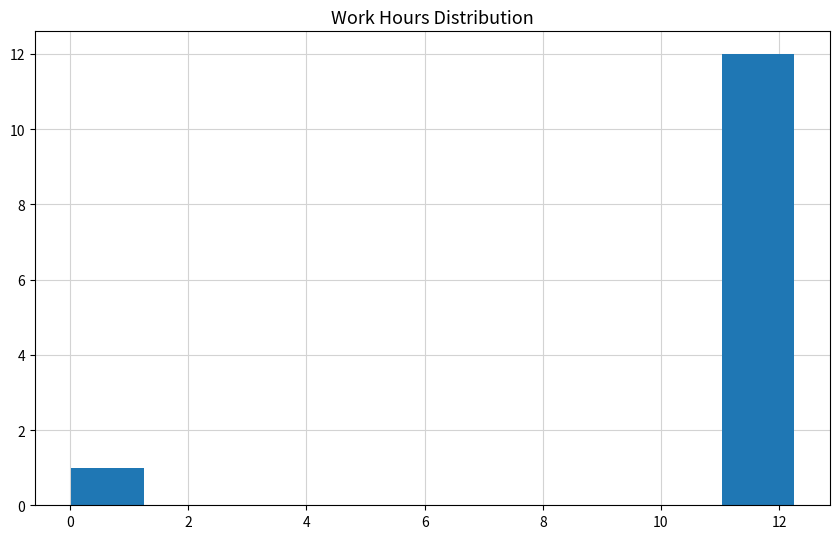

How tall is the bar that spans 0.0 to 1.2 on the x-axis? Neither the bar edges nor the heights are printed on the chart, so give them approximately, as read against the axes.

1